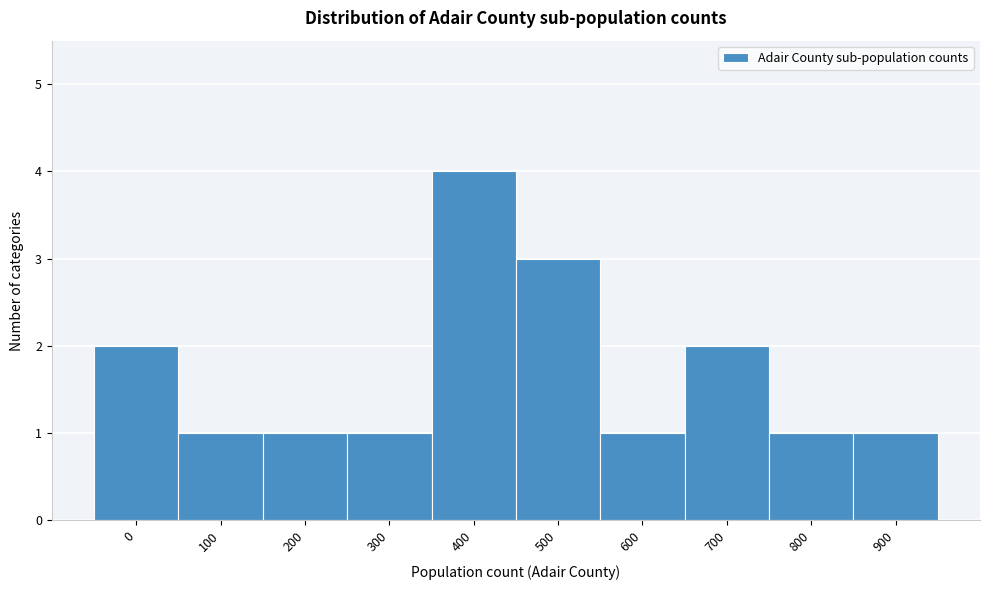

Reading right to left, what are all the values shown in this chart?

900=1	800=1	700=2	600=1	500=3	400=4	300=1	200=1	100=1	0=2